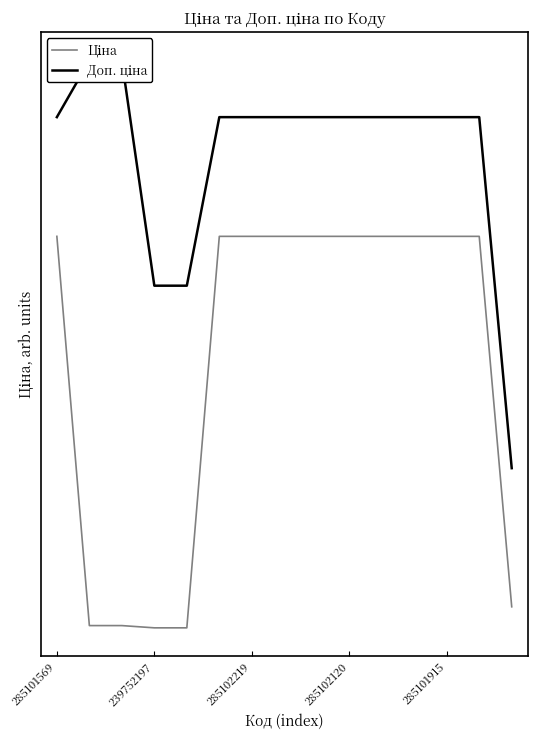

Reading right to left, transcribe all the data shown in this chart.

Ціна: 586.0	9908.5	9908.5	9908.5	9908.5	9908.5	9908.5	9908.5	9908.5	9908.5	56.7	56.7	113.3	113.3	9908.5
Доп. ціна: 4074.5	12908.5	12908.5	12908.5	12908.5	12908.5	12908.5	12908.5	12908.5	12908.5	8667.0	8667.0	14334.0	14334.0	12908.5